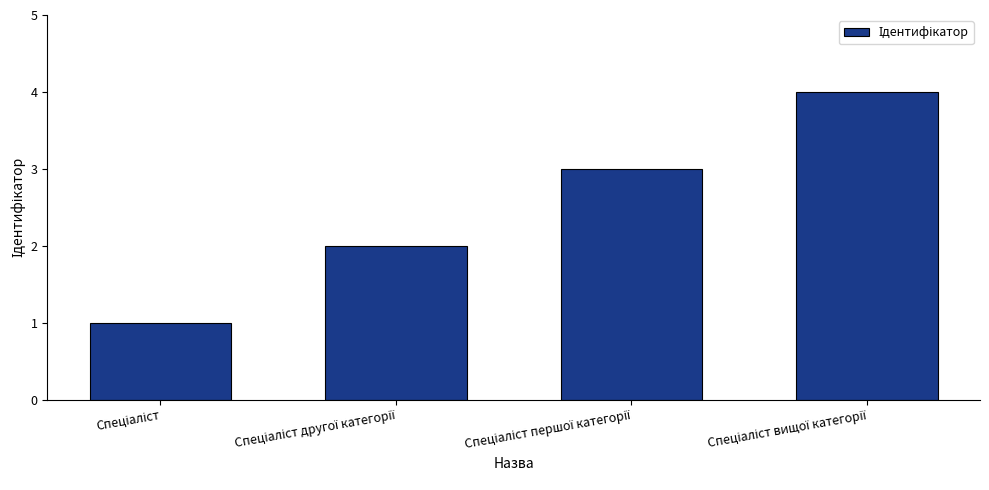

What is the maximum value shown in the chart?

4